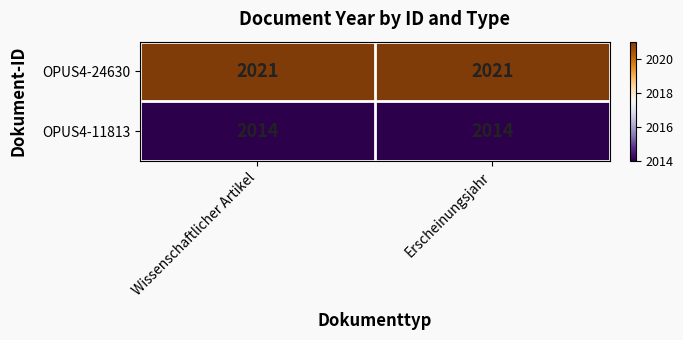

Rank the series at Erscheinungsjahr from highest to lowest value.

OPUS4-24630, OPUS4-11813